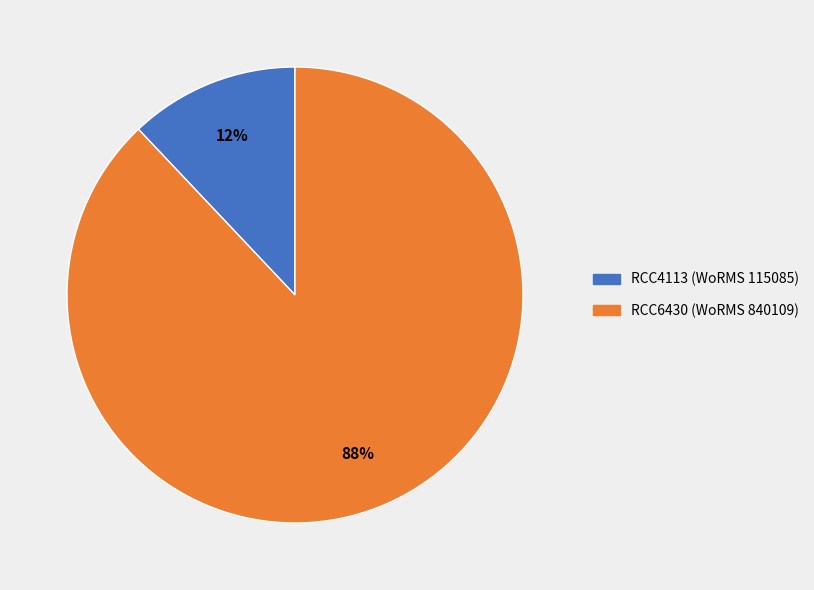

Which slice is the largest?

RCC6430 (WoRMS 840109)